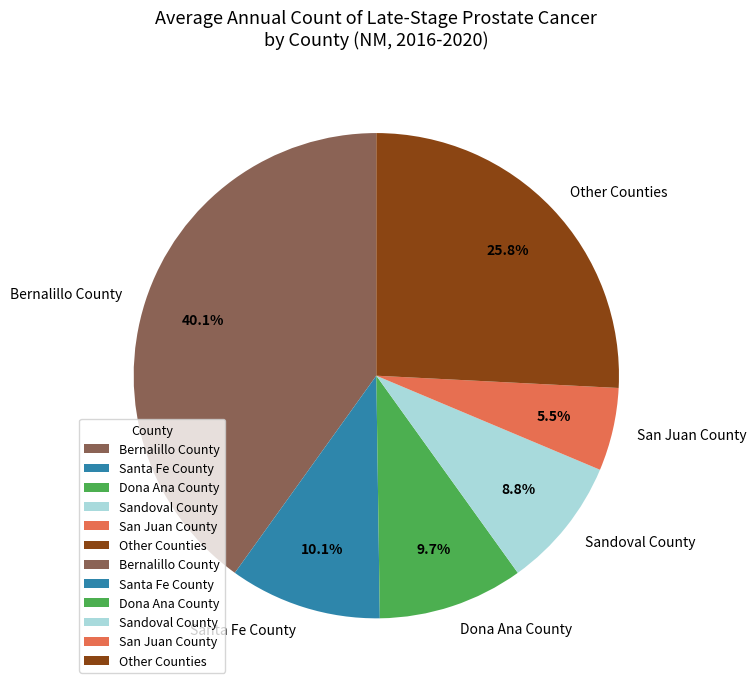

Is there a majority slice in this chart?

No